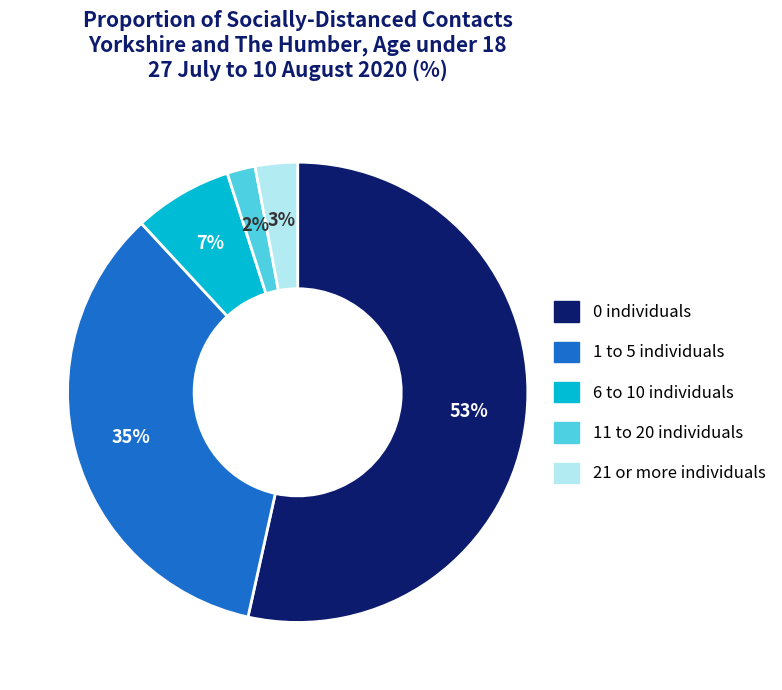

What is the smallest slice in the pie chart?

11 to 20 individuals